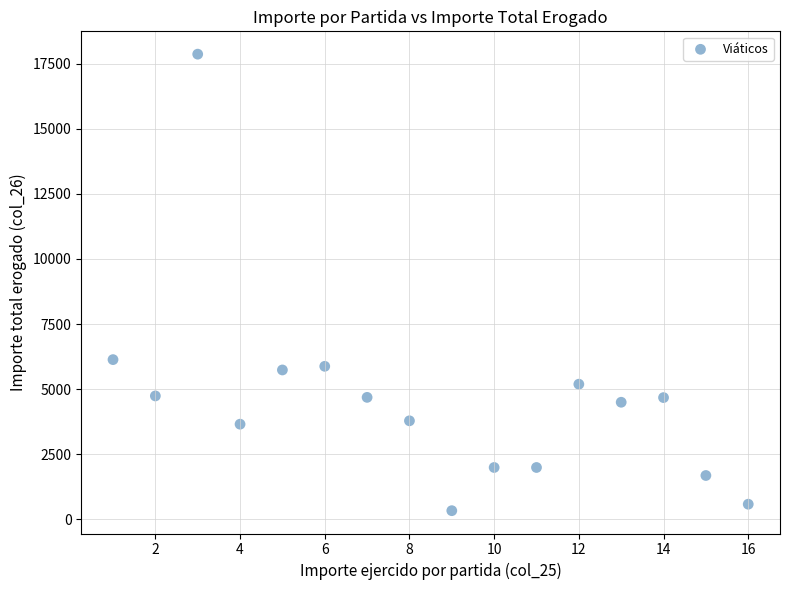

What is the range of X values (max minus min)?

15.0